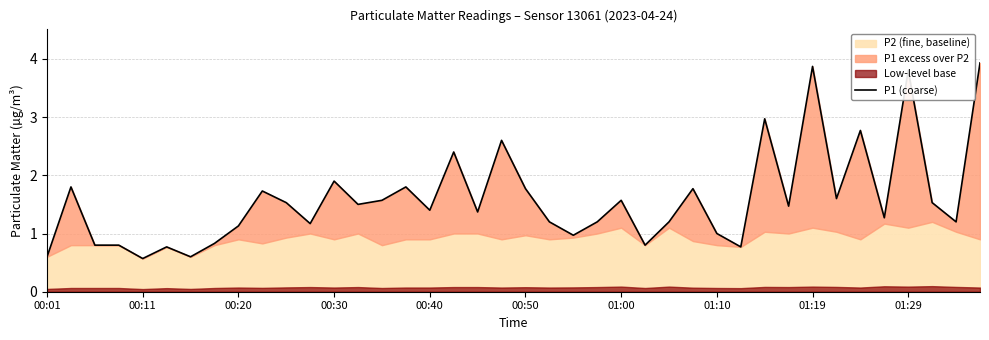

Read the value at 11.

1.2